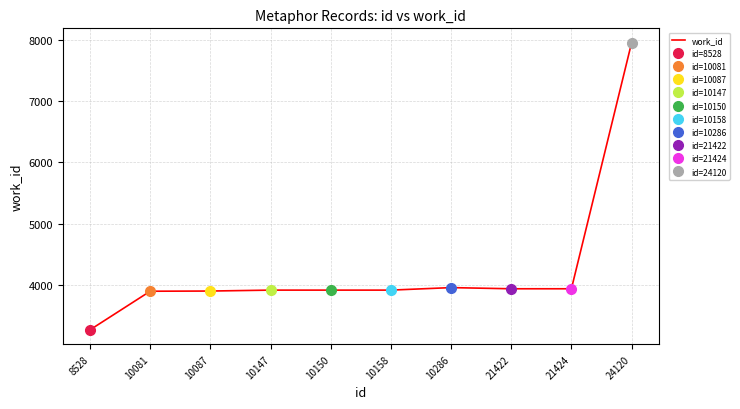

How many interior local peaks (higher than both neighbors) does the data have?

1